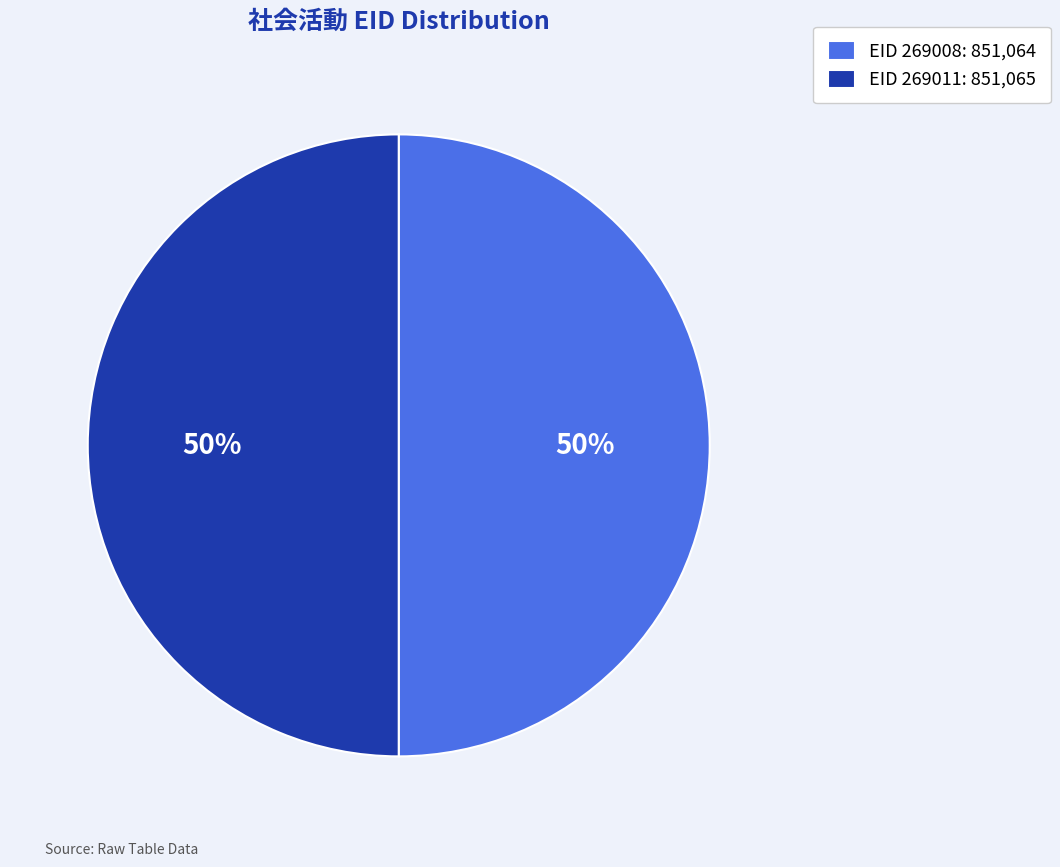

How many segments does this pie chart have?

2